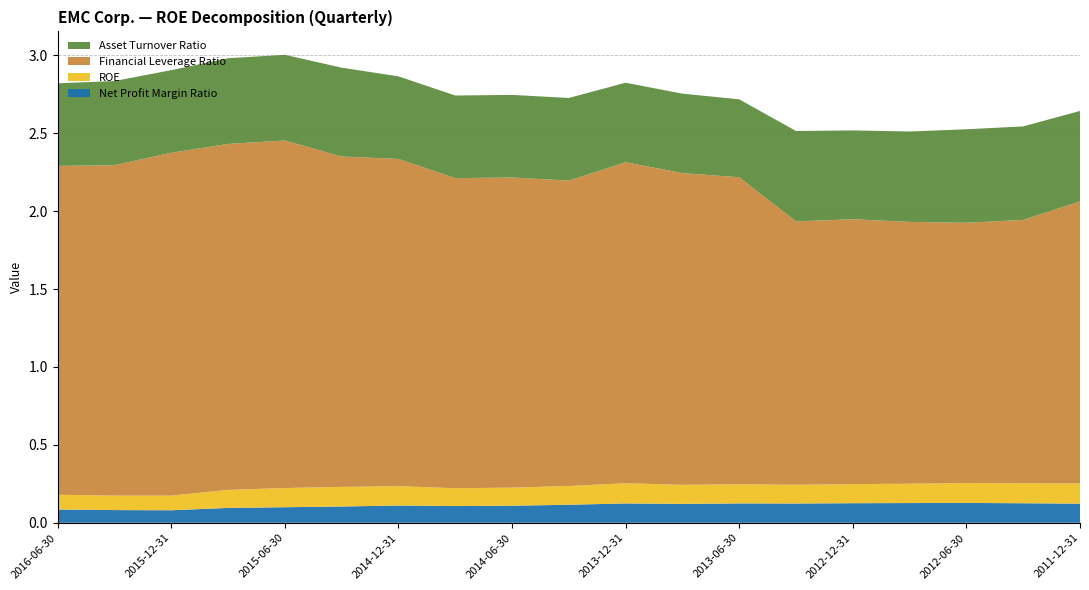

Reading left to right, what are all the values shown in this chart?

Net Profit Margin Ratio: 2016-06-30=0.1	2016-03-31=0.1	2015-12-31=0.1	2015-09-30=0.1	2015-06-30=0.1	2015-03-31=0.1	2014-12-31=0.1	2014-09-30=0.1	2014-06-30=0.1	2014-03-31=0.1	2013-12-31=0.1	2013-09-30=0.1	2013-06-30=0.1	2013-03-31=0.1	2012-12-31=0.1	2012-09-30=0.1	2012-06-30=0.1	2012-03-31=0.1	2011-12-31=0.1
ROE: 2016-06-30=0.1	2016-03-31=0.1	2015-12-31=0.1	2015-09-30=0.1	2015-06-30=0.1	2015-03-31=0.1	2014-12-31=0.1	2014-09-30=0.1	2014-06-30=0.1	2014-03-31=0.1	2013-12-31=0.1	2013-09-30=0.1	2013-06-30=0.1	2013-03-31=0.1	2012-12-31=0.1	2012-09-30=0.1	2012-06-30=0.1	2012-03-31=0.1	2011-12-31=0.1
Financial Leverage Ratio: 2016-06-30=2.1	2016-03-31=2.1	2015-12-31=2.2	2015-09-30=2.2	2015-06-30=2.2	2015-03-31=2.1	2014-12-31=2.1	2014-09-30=2.0	2014-06-30=2.0	2014-03-31=2.0	2013-12-31=2.1	2013-09-30=2.0	2013-06-30=2.0	2013-03-31=1.7	2012-12-31=1.7	2012-09-30=1.7	2012-06-30=1.7	2012-03-31=1.7	2011-12-31=1.8
Asset Turnover Ratio: 2016-06-30=0.5	2016-03-31=0.5	2015-12-31=0.5	2015-09-30=0.6	2015-06-30=0.6	2015-03-31=0.6	2014-12-31=0.5	2014-09-30=0.5	2014-06-30=0.5	2014-03-31=0.5	2013-12-31=0.5	2013-09-30=0.5	2013-06-30=0.5	2013-03-31=0.6	2012-12-31=0.6	2012-09-30=0.6	2012-06-30=0.6	2012-03-31=0.6	2011-12-31=0.6